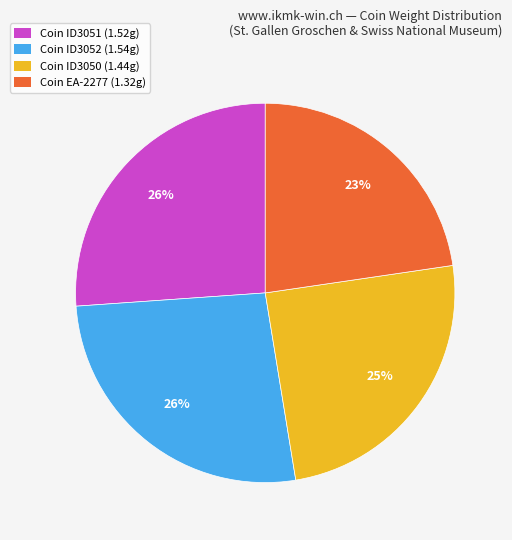

Is it true that Coin ID3052 (1.54g) is 26% of the pie?

True